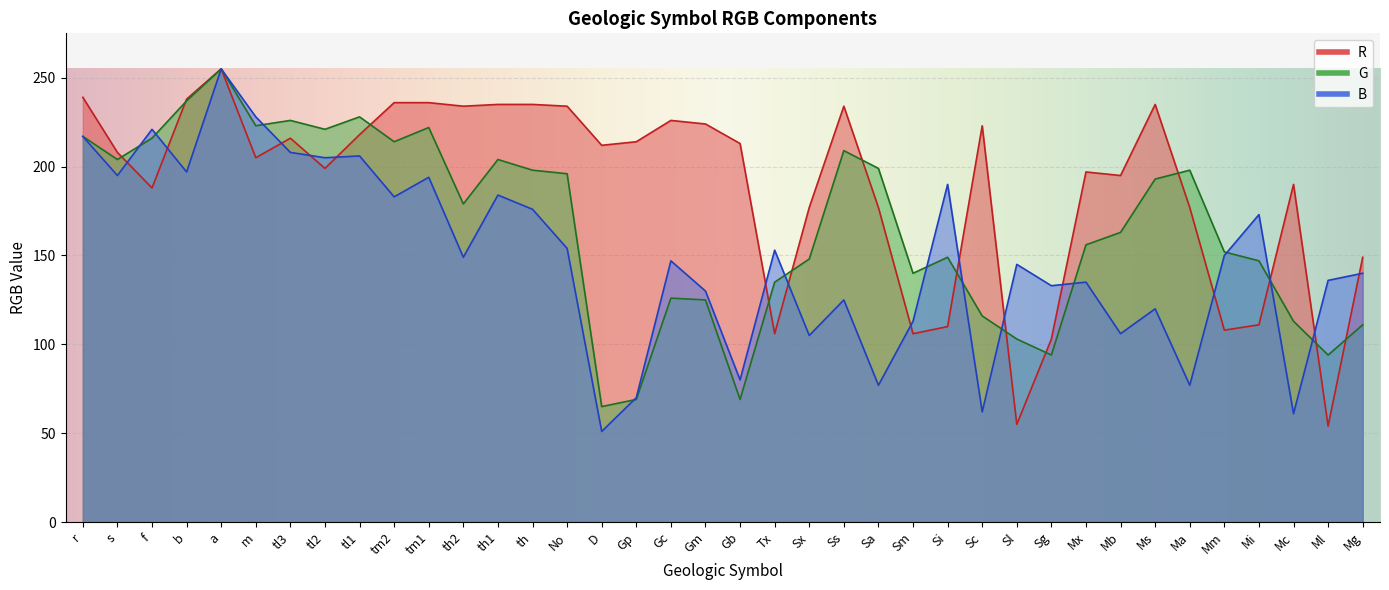

Which series has the largest range (max minus min)?

B